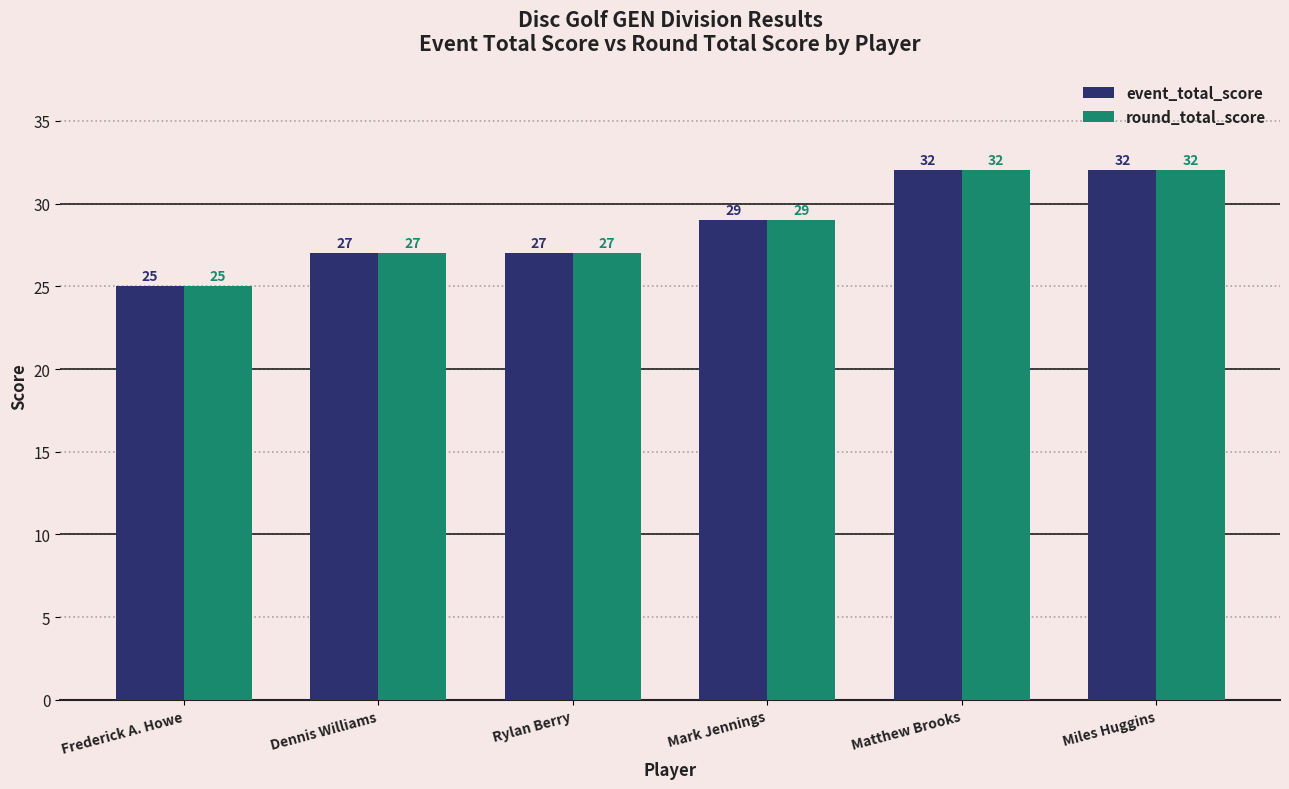

At how many categories does at least one series exceed 26?

5